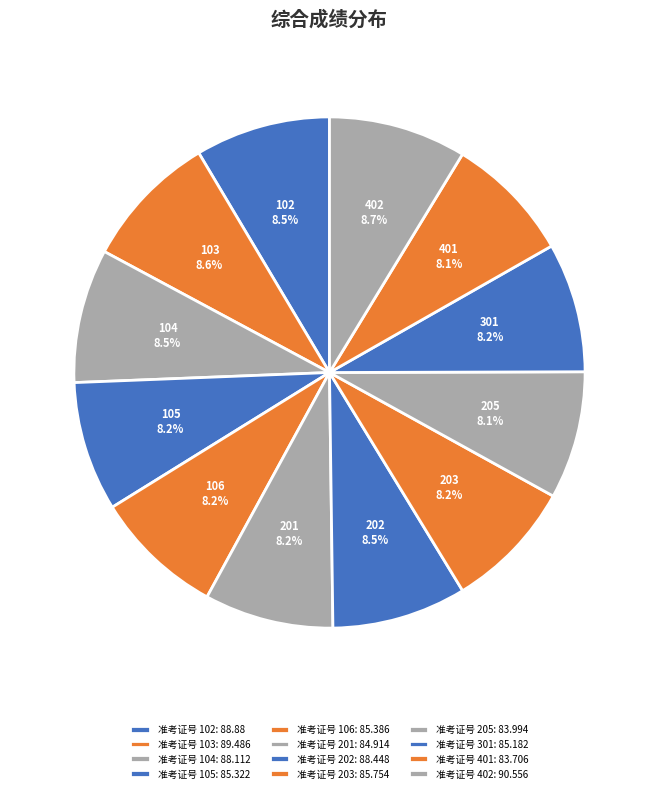

What is the smallest slice in the pie chart?

83.706